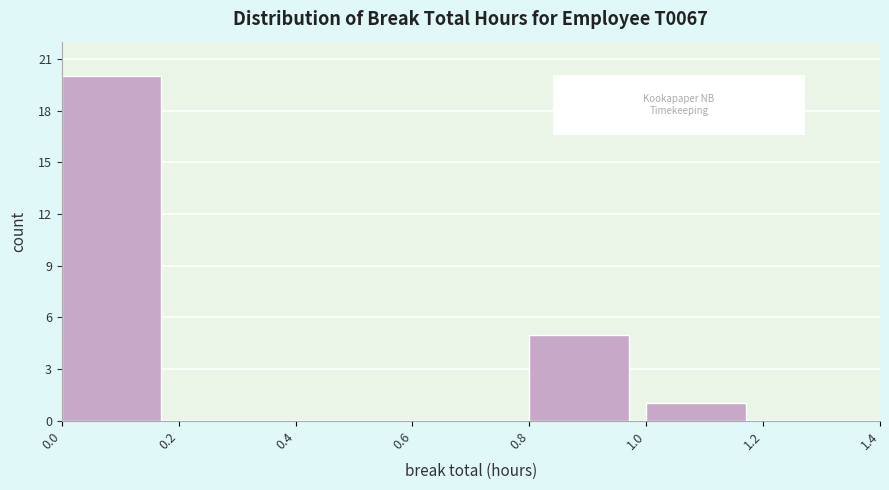

Reading left to right, transcribe this chart: for each bar, give the range it covers on the x-axis and its height. The values are not printed on the chart, so give them approximately, as read against the axis.

0.0 to 0.2: 20
0.2 to 0.4: 0
0.4 to 0.6: 0
0.6 to 0.8: 0
0.8 to 1.0: 5
1.0 to 1.2: 1
1.2 to 1.4: 0